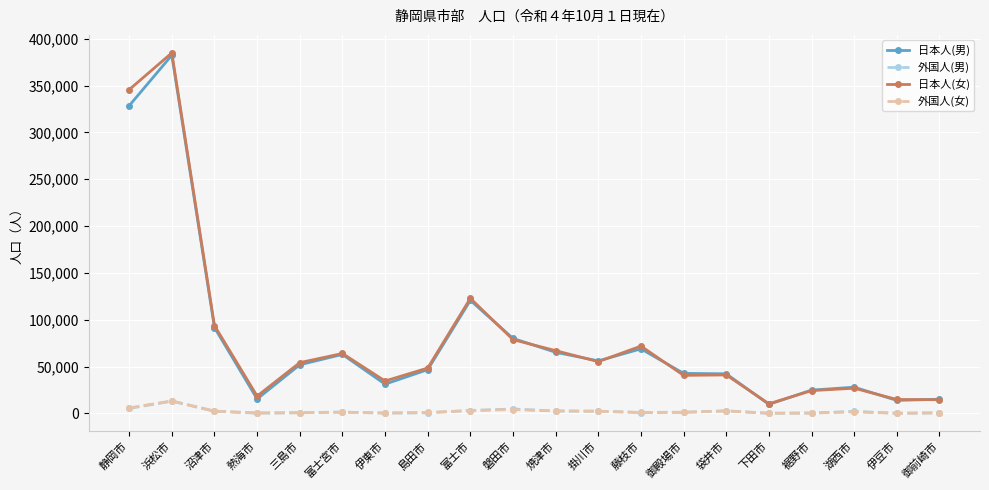

True or false: 外国人(男) has more than 0 interior local peaks.

True